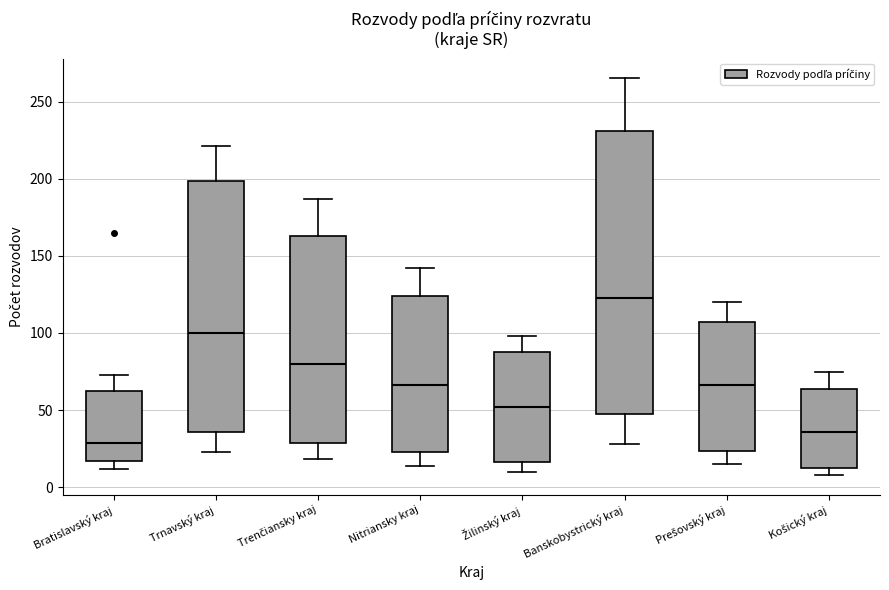

Which box has the lowest median line?

Bratislavský kraj